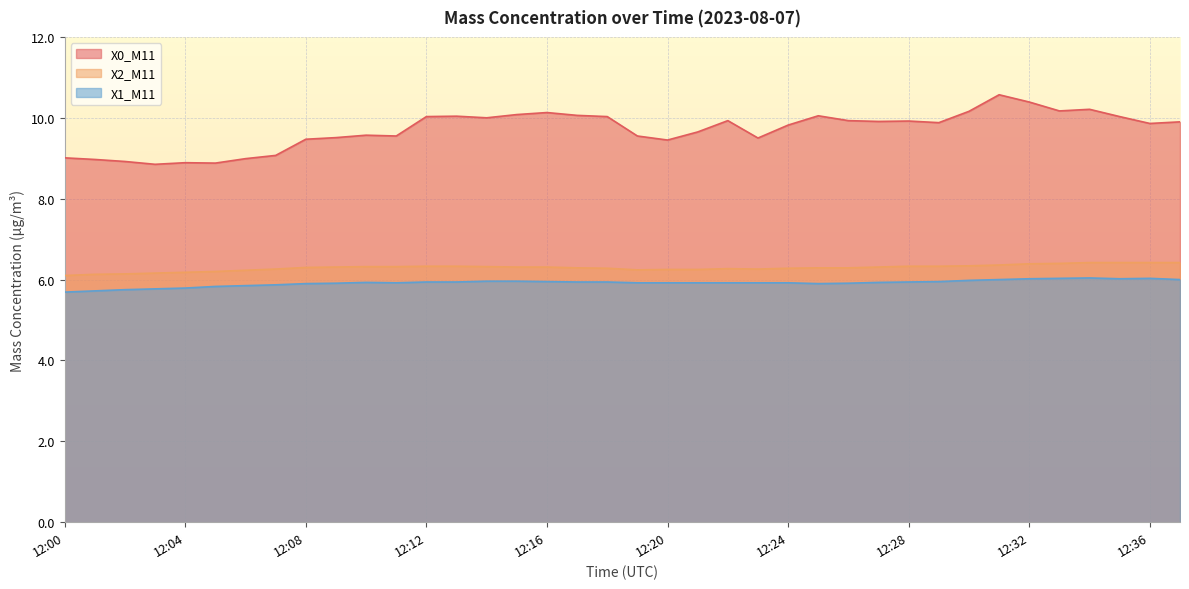

The X1_M11 series shows 6.0 at 12:16. True or false?

True